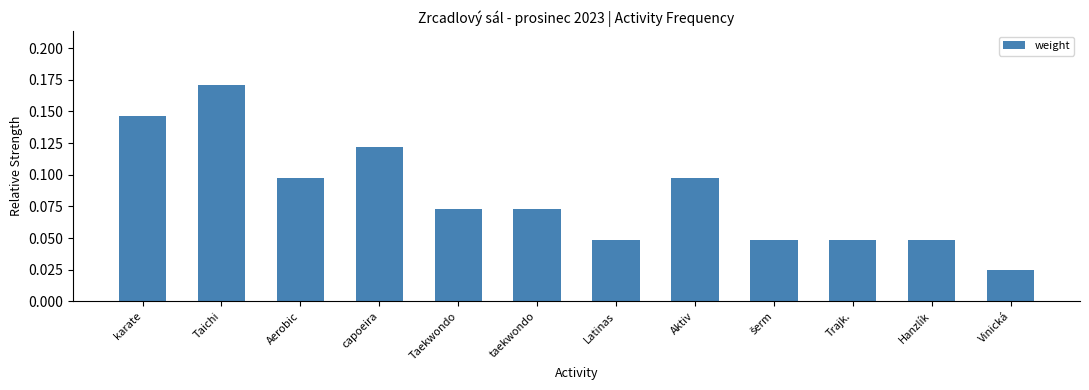

Count the number of data series in this chart.

1